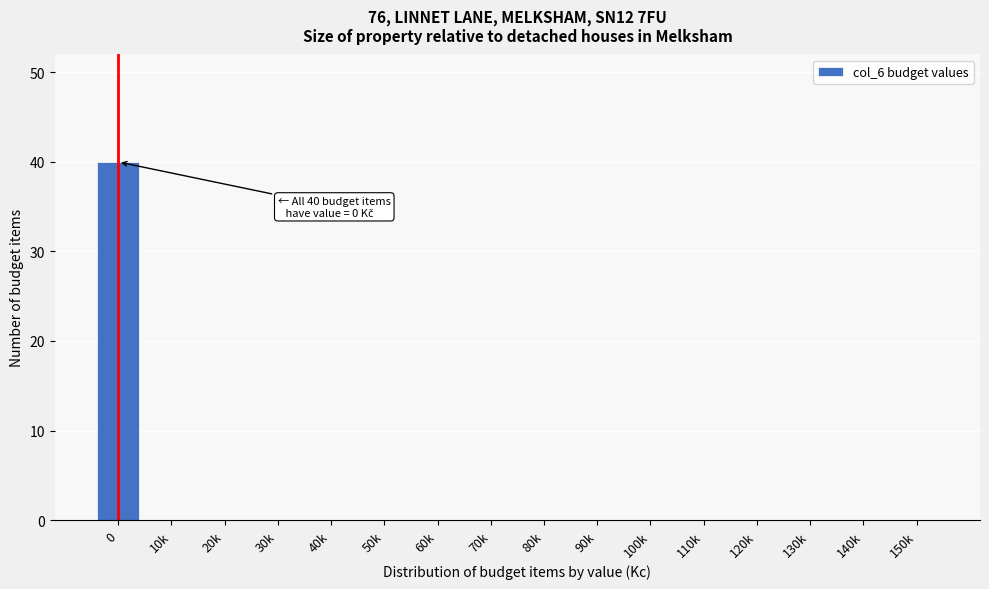

Reading right to left, what are all the values shown in this chart?

150k=0	140k=0	130k=0	120k=0	110k=0	100k=0	90k=0	80k=0	70k=0	60k=0	50k=0	40k=0	30k=0	20k=0	10k=0	0=40